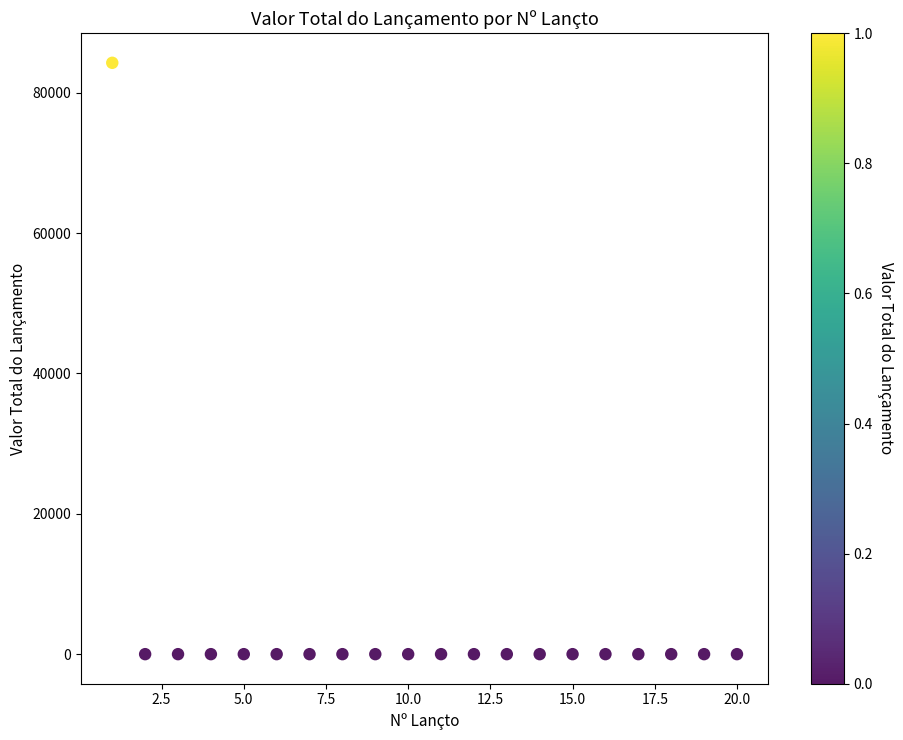

What is the range of X values (max minus min)?

19